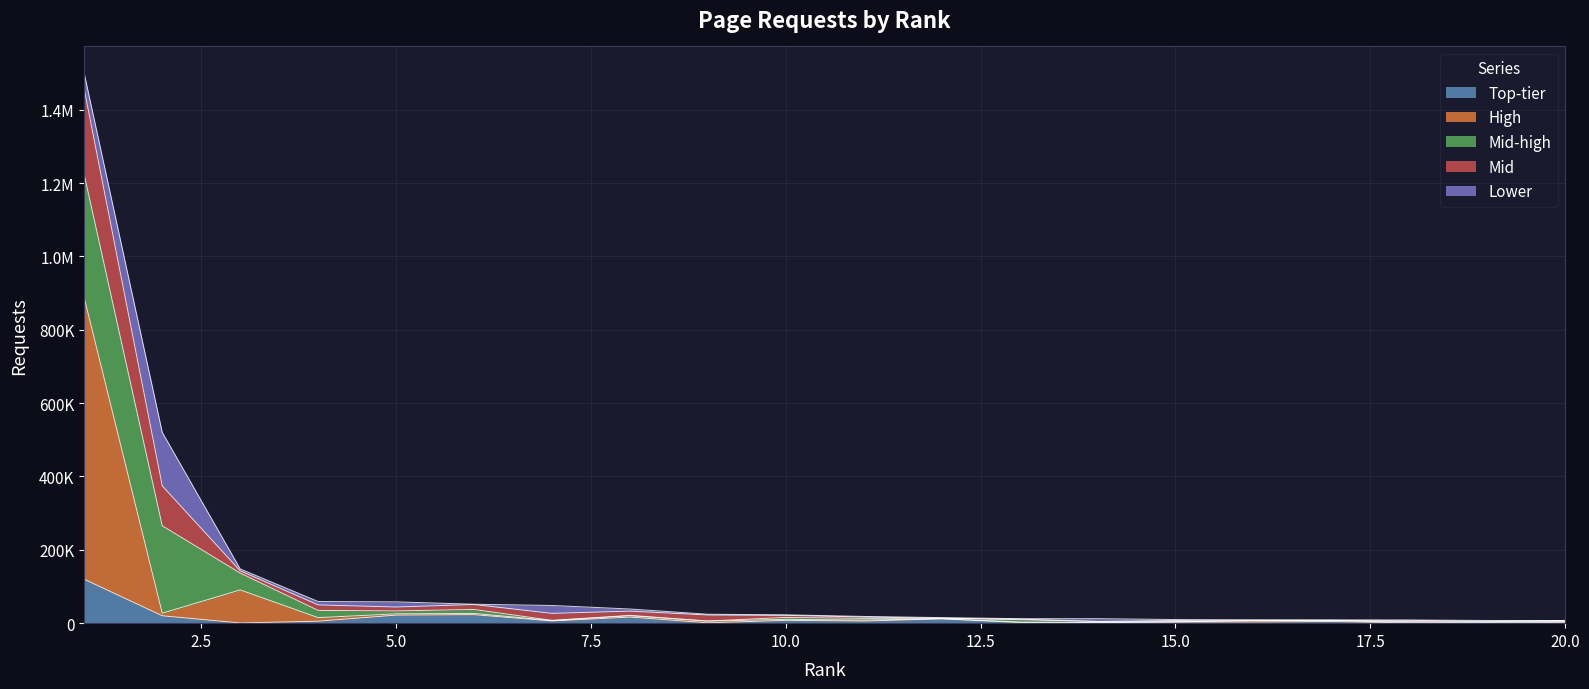

Does the chart display data point markers on the line(s)?

No